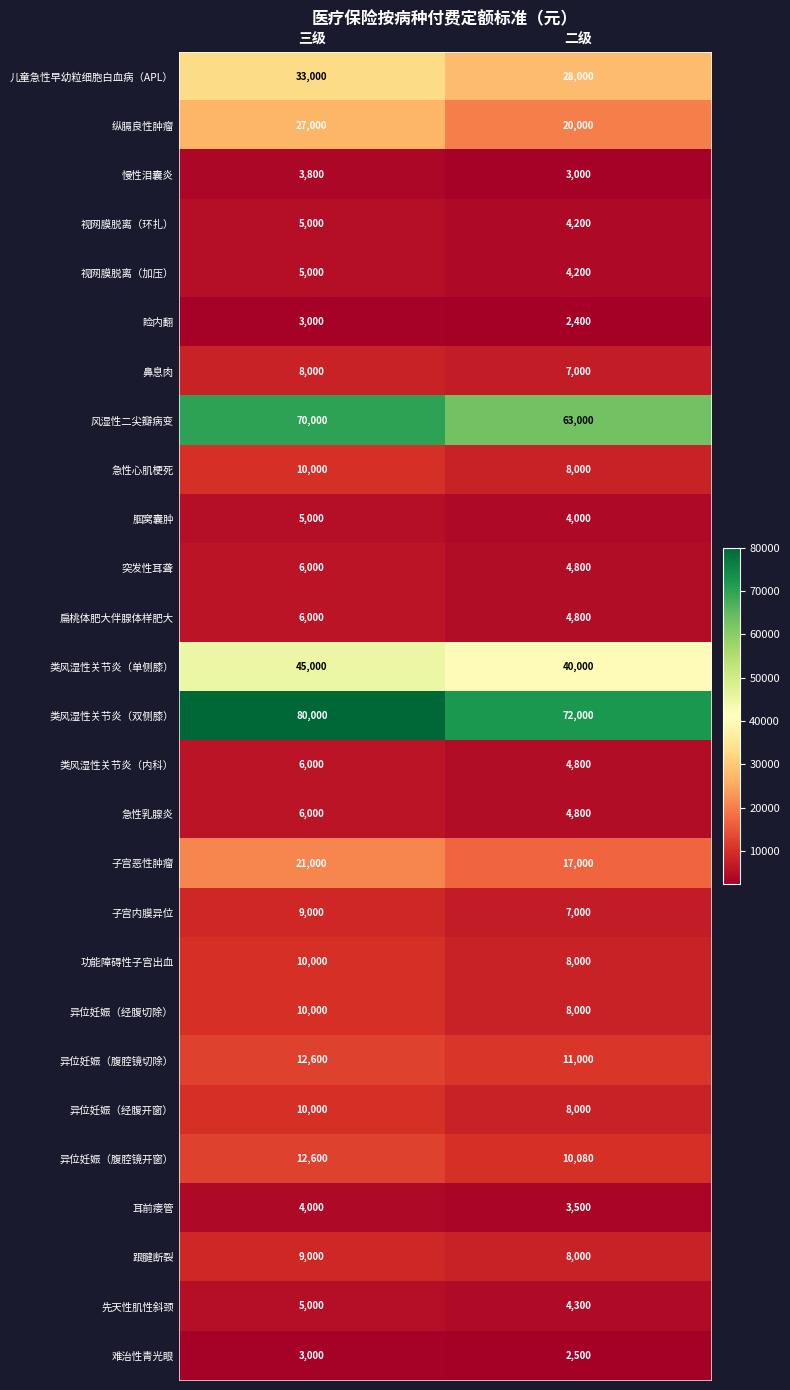

Read the 扁桃体肥大伴腺体样肥大 value at 二级.

4800